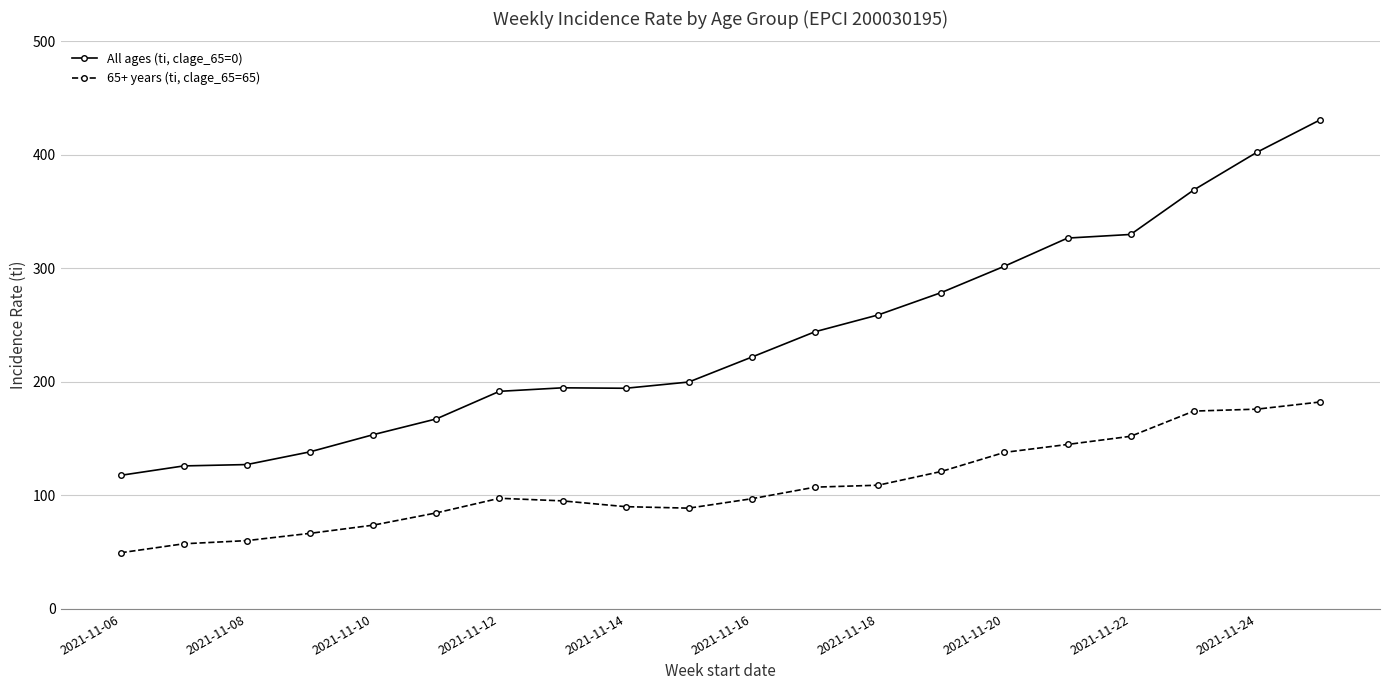

Rank the series by their average value, from lowest to highest.

65+ years (ti, clage_65=65), All ages (ti, clage_65=0)